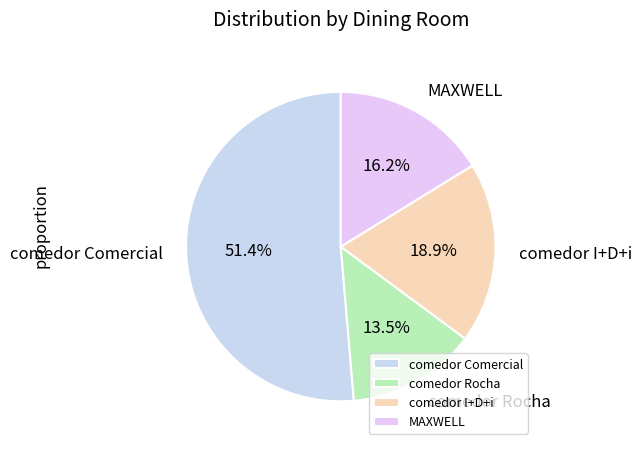

What is the ratio of the value at comedor I+D+i to the value at comedor Comercial?

0.4